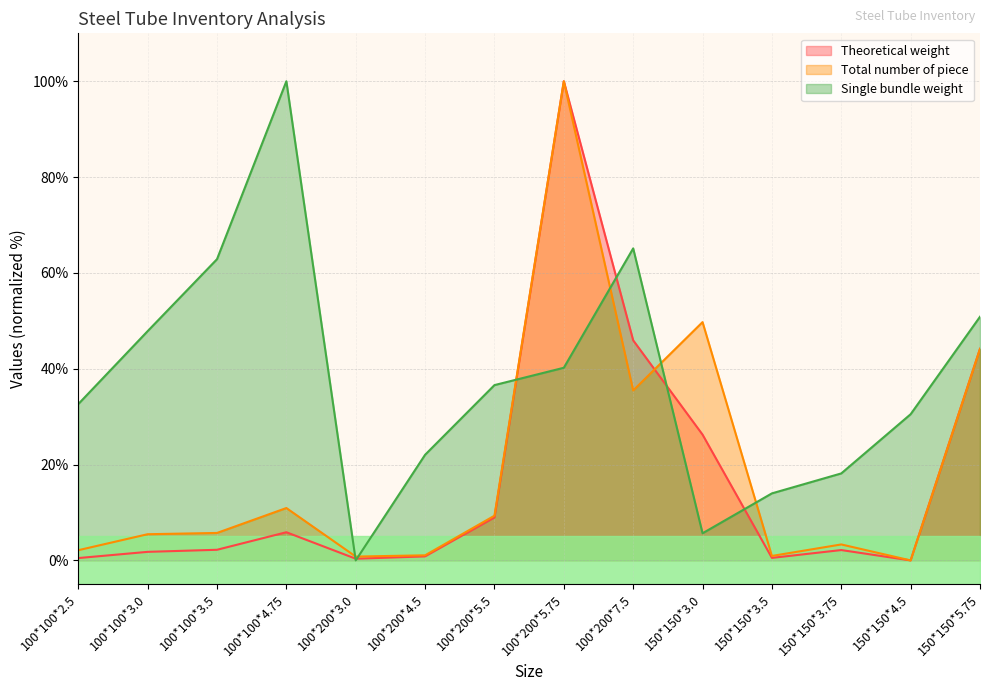

Is it true that Single bundle weight equals 32.6 at 100*100*2.5?

True